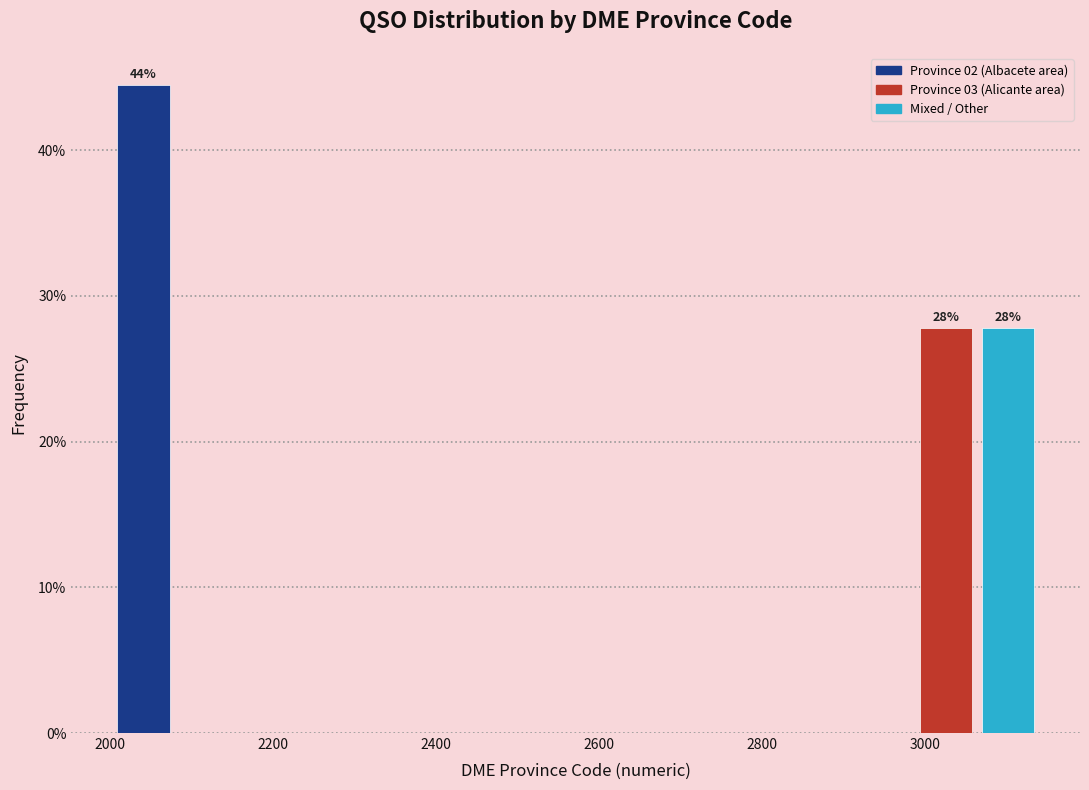

Around what value on the x-axis is the tallest bar? Give the approximate position of its centre, as read against the axis.

2040